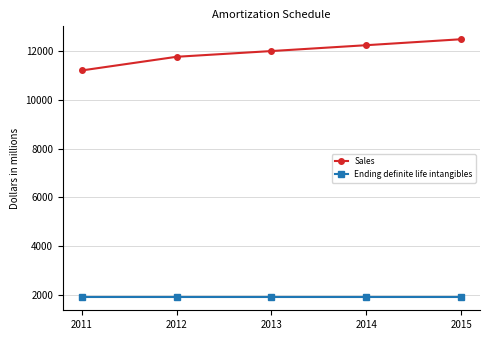

Rank the series by their maximum value, from highest to lowest.

Sales, Ending definite life intangibles